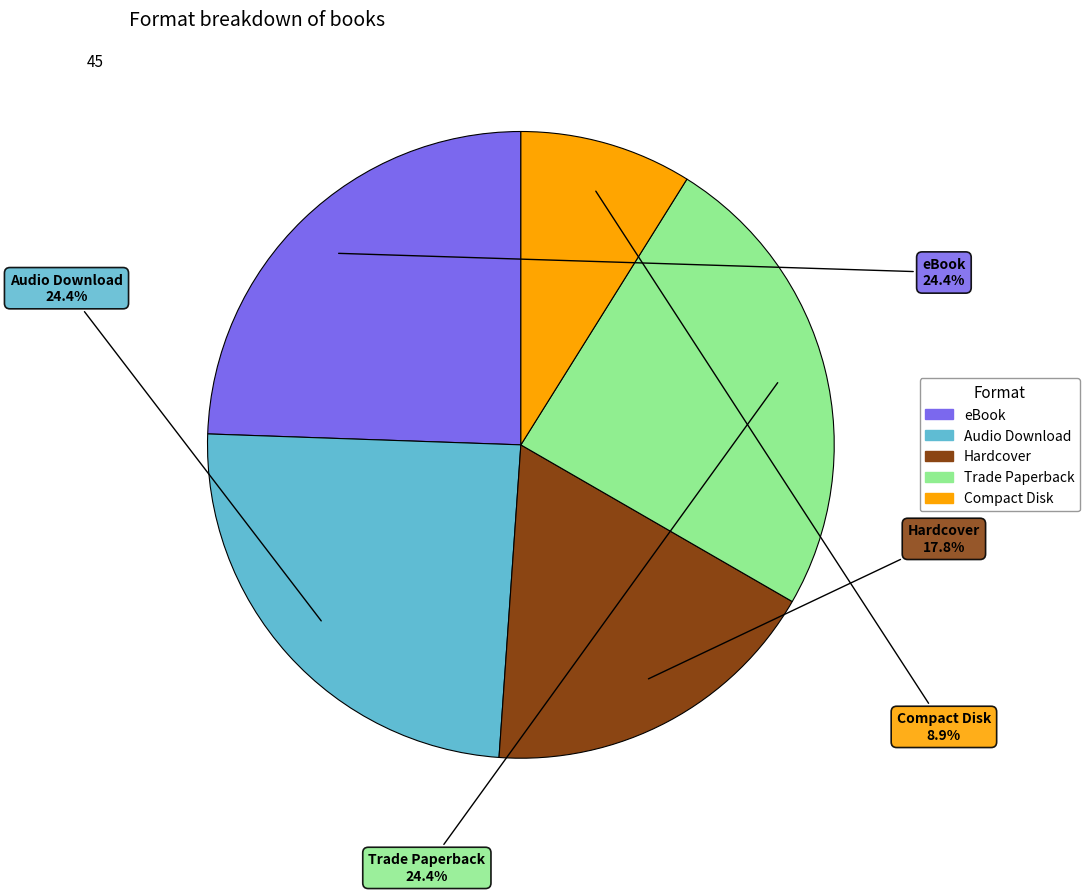

What is the smallest slice in the pie chart?

Compact Disk